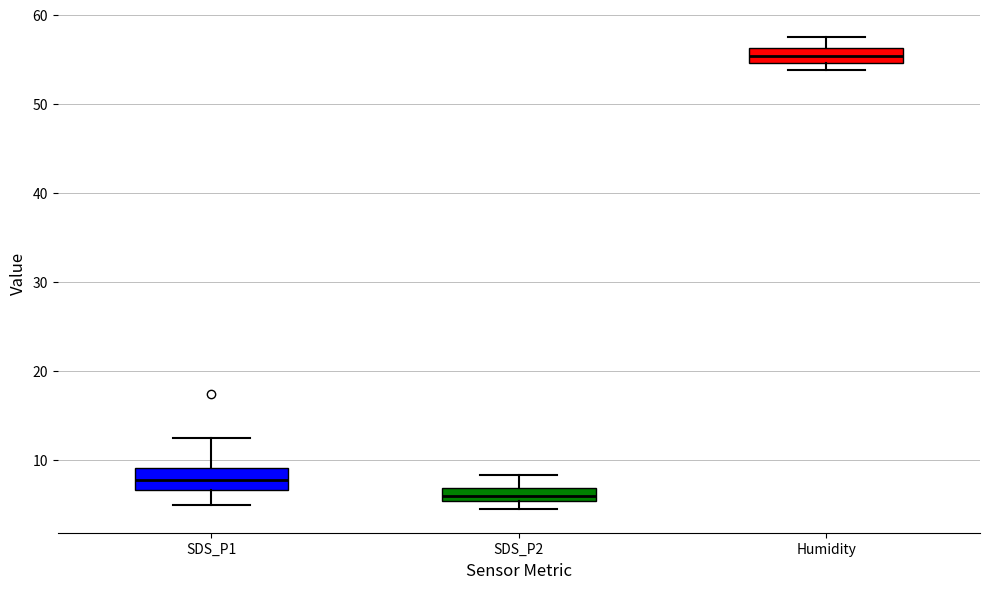

Which box has the highest median line?

Humidity